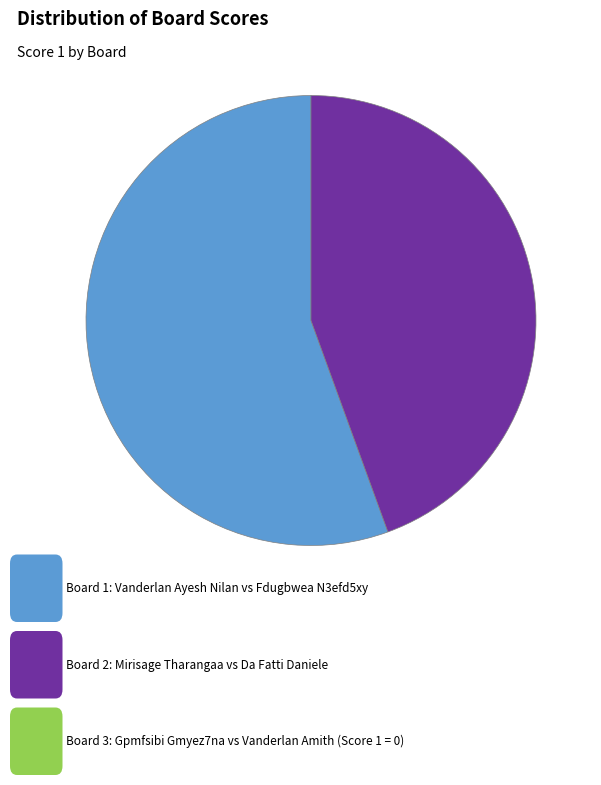

How many segments does this pie chart have?

2